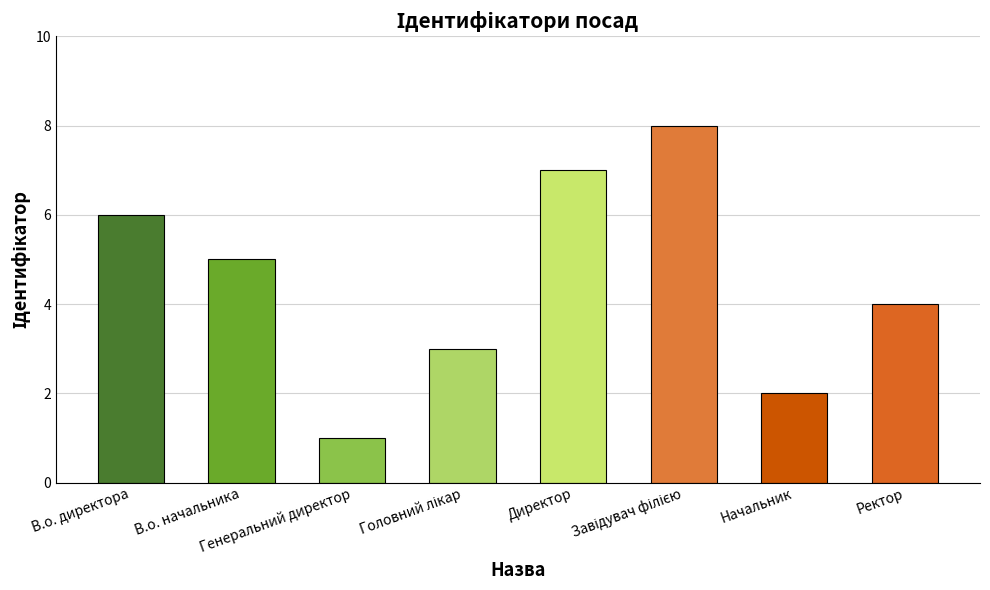

How many values are below 5?

4